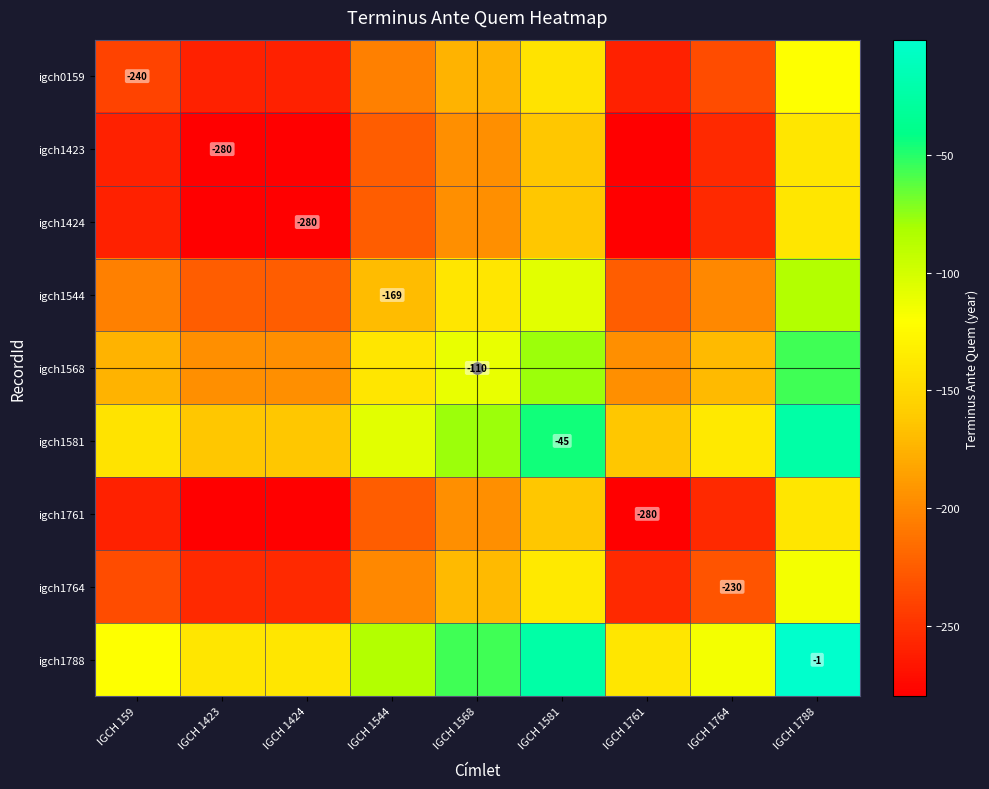

True or false: igch0159 has a value of -70.7 at IGCH 159.

False